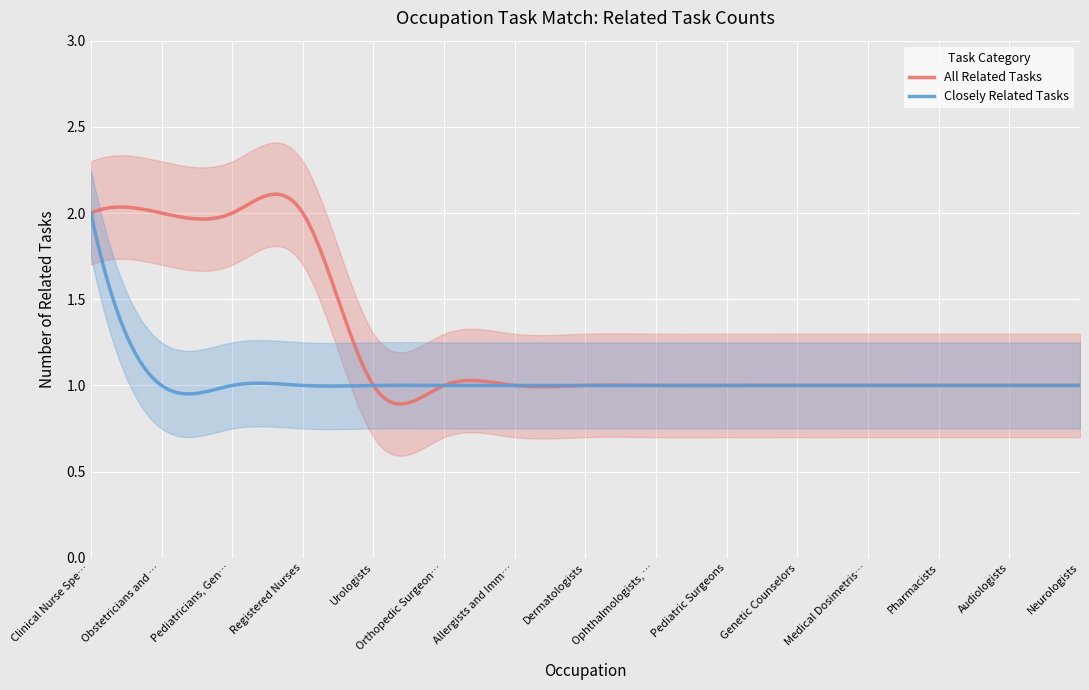

What position from the right is Urologists?

11